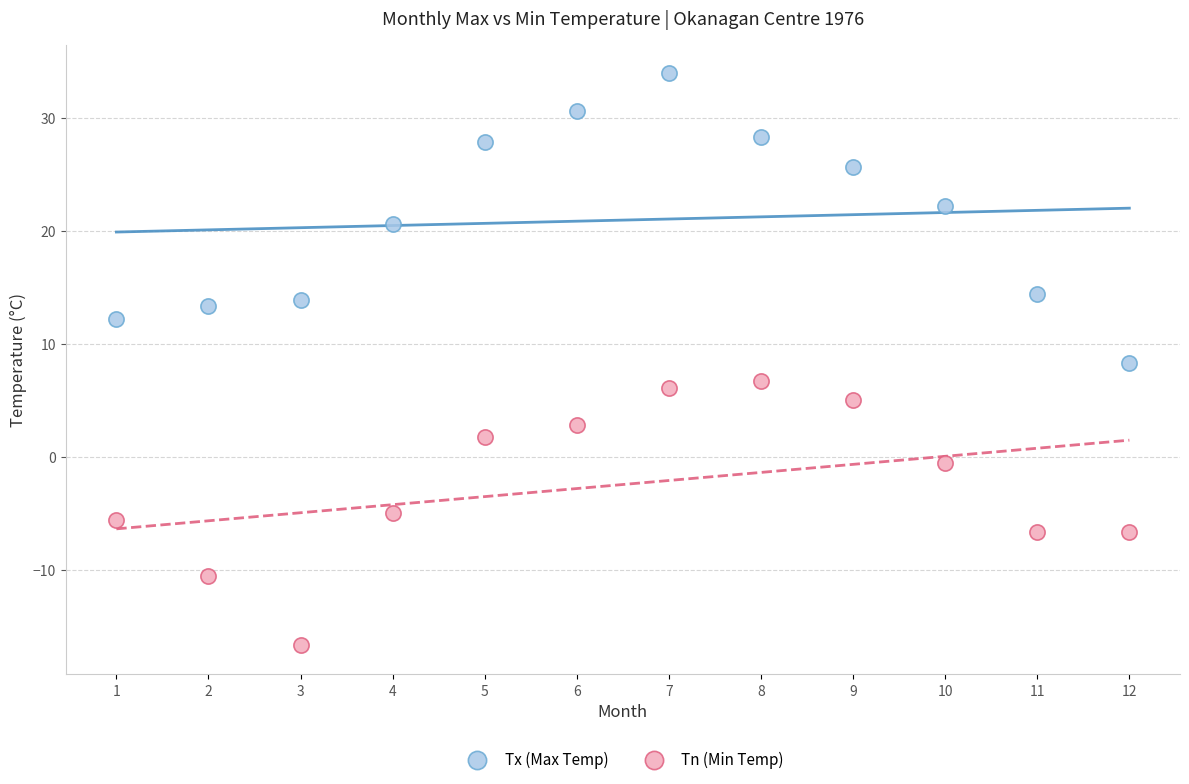

Which series contains the lowest Y value?

Tn (Min Temp)